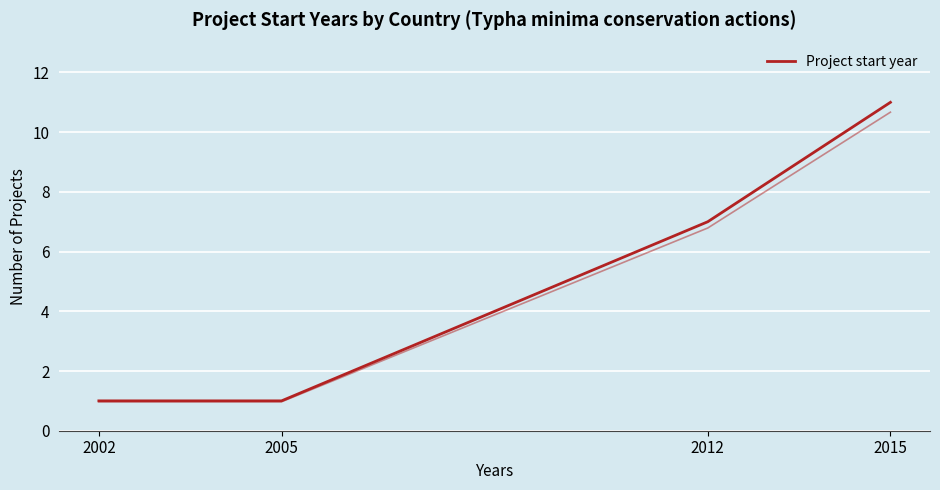

List the labels in order of value, smallest first.

2002, 2005, 2012, 2015